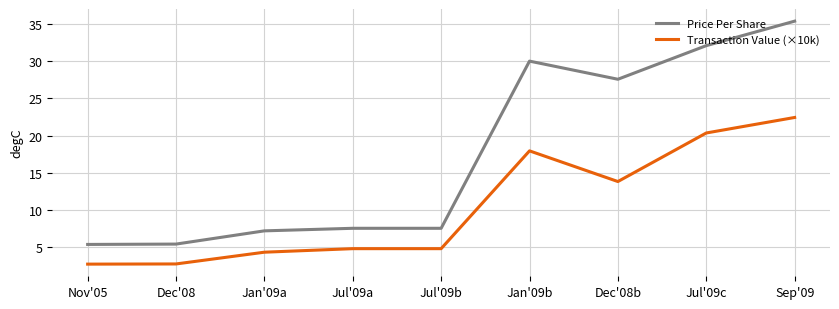

At Dec'08, list the series in order from largest to smallest.

Price Per Share, Transaction Value (×10k)